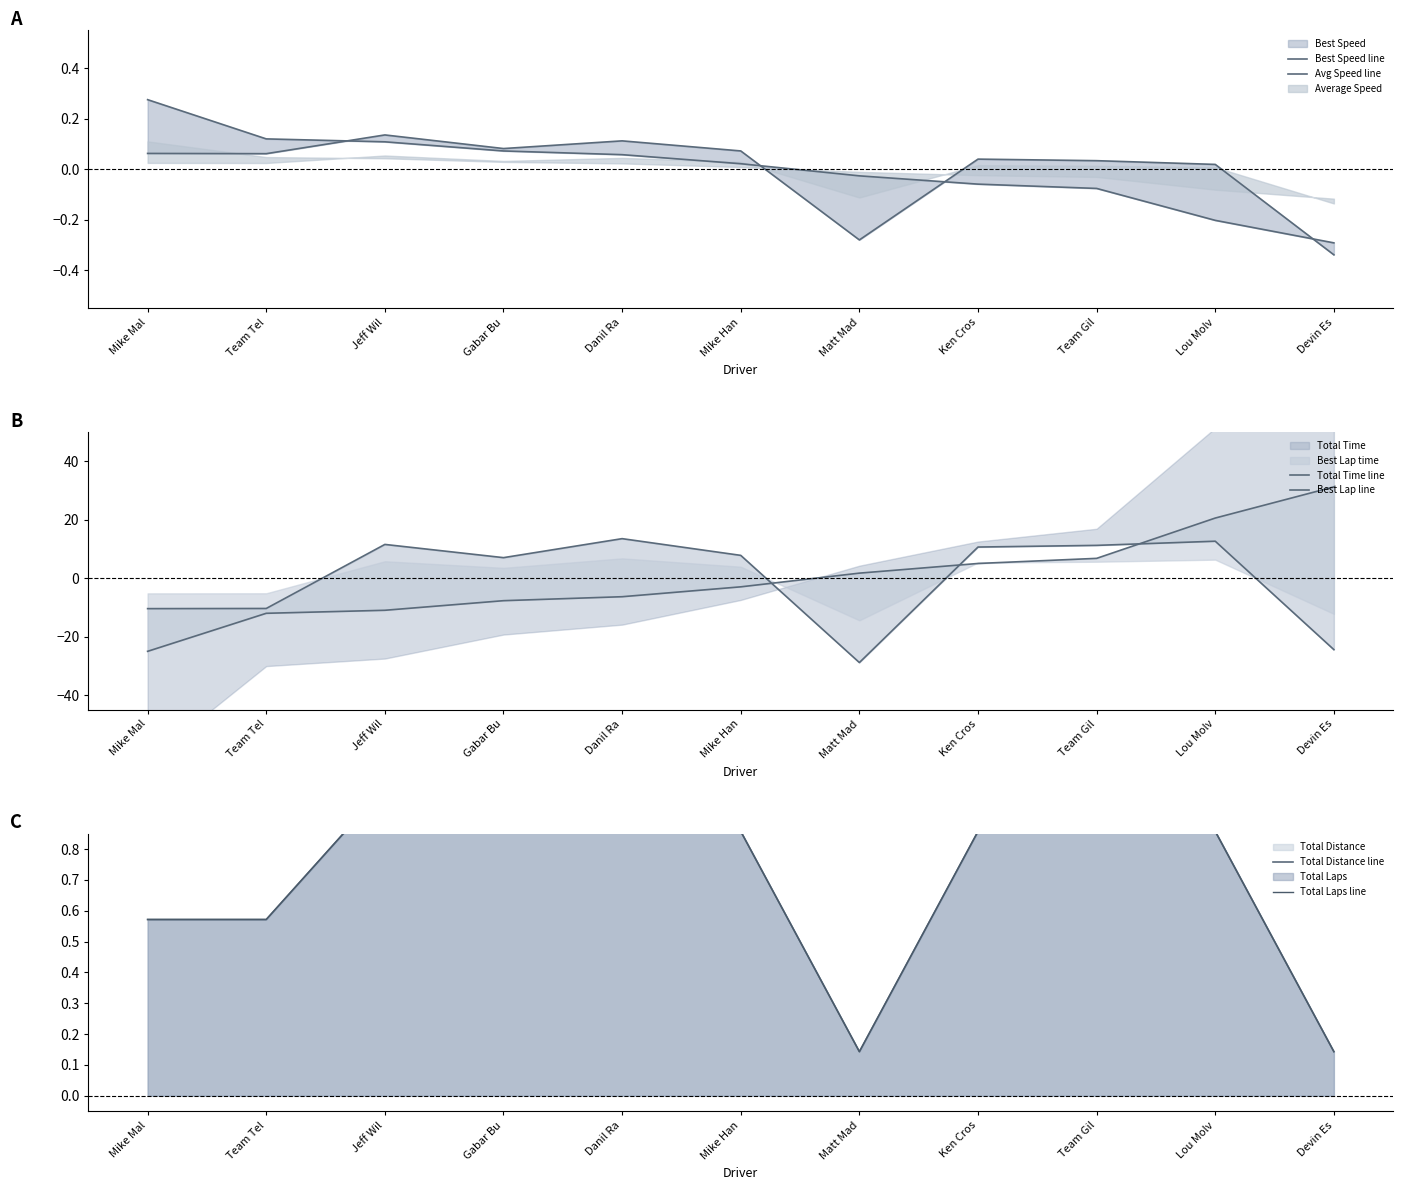

True or false: Total Distance line and Total Laps line cross at least once.

False